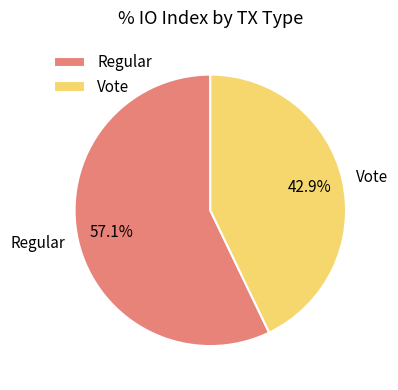

Combined, what portion of the pie is Vote and Regular?

100.0%